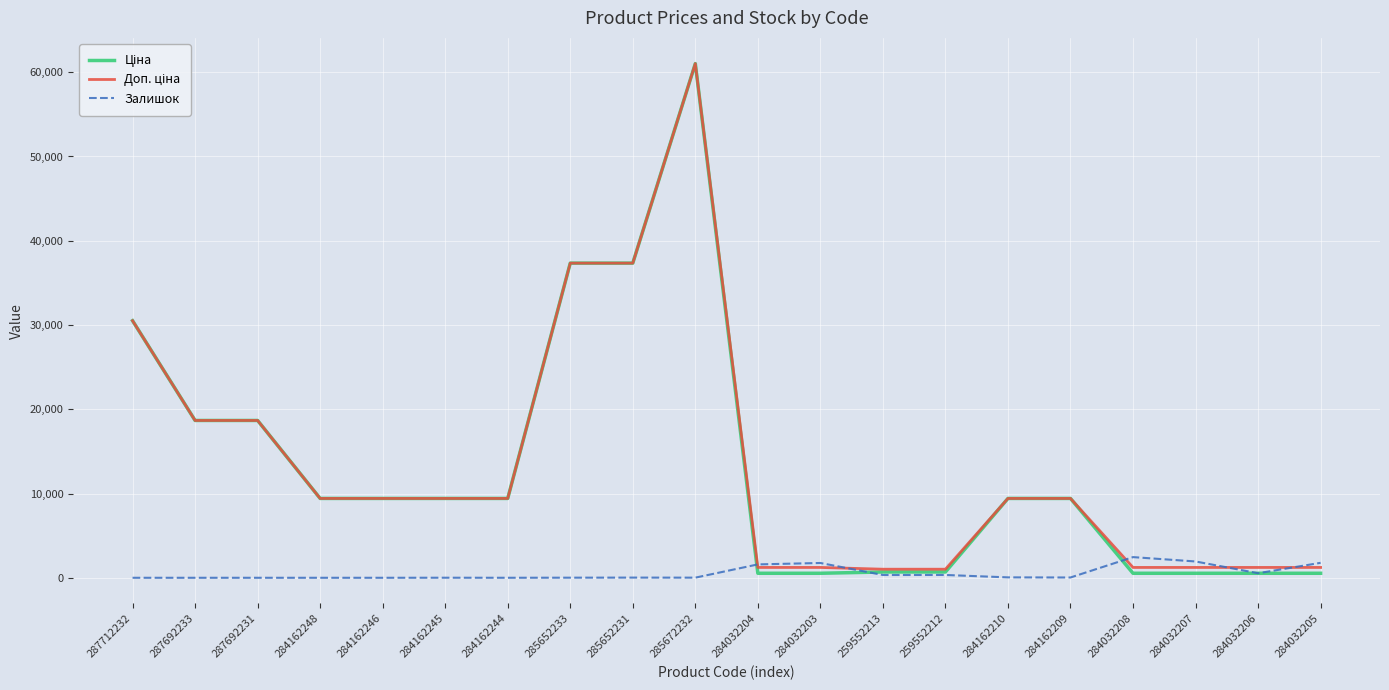

What is the difference between the highest and lowest values at 284162246?

9416.9